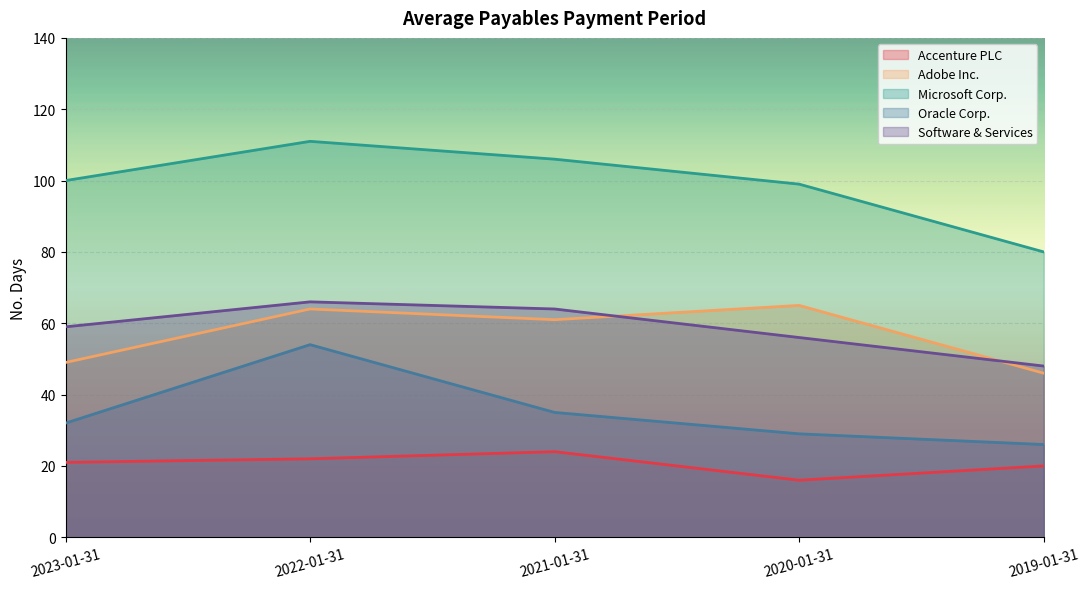

The Microsoft Corp. series shows 80 at 2019-01-31. True or false?

True